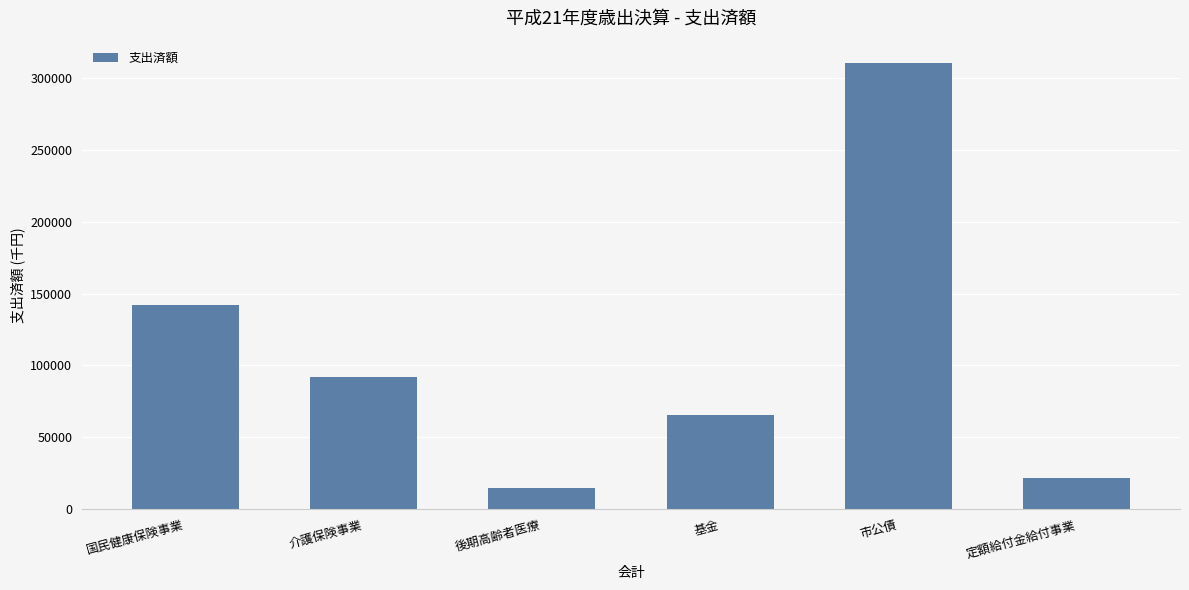

How many distinct data groups are displayed?

1